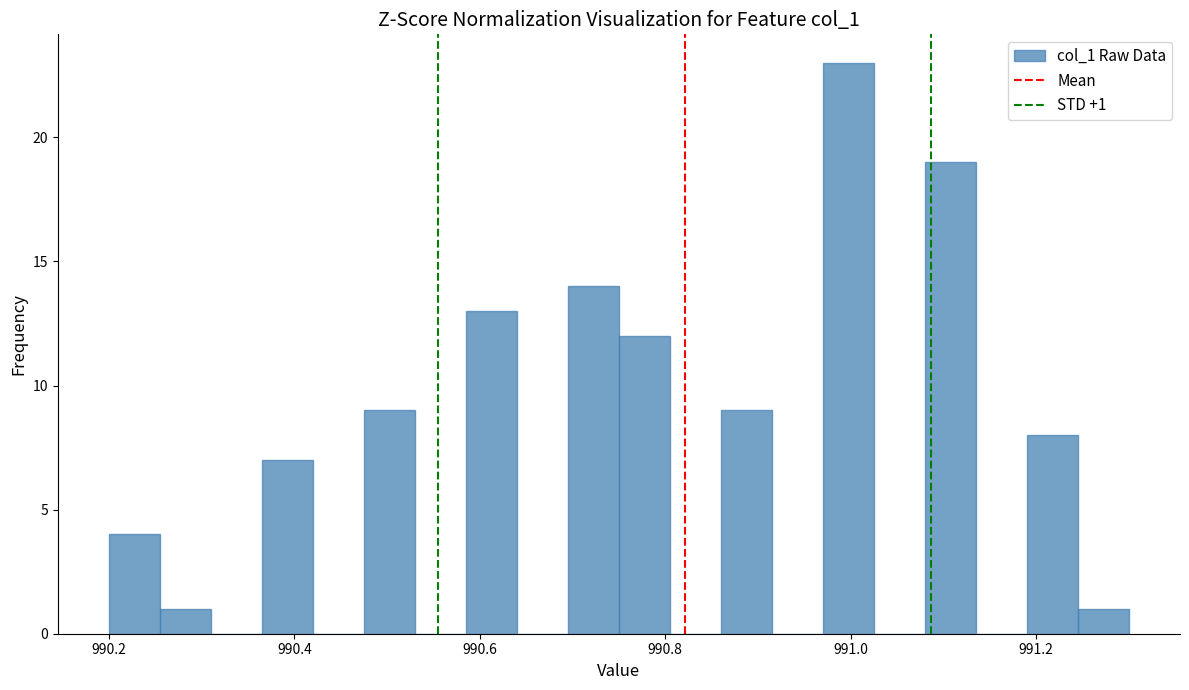

Read against the x-axis, roughly where is the centre of the tallest bar?

991.00